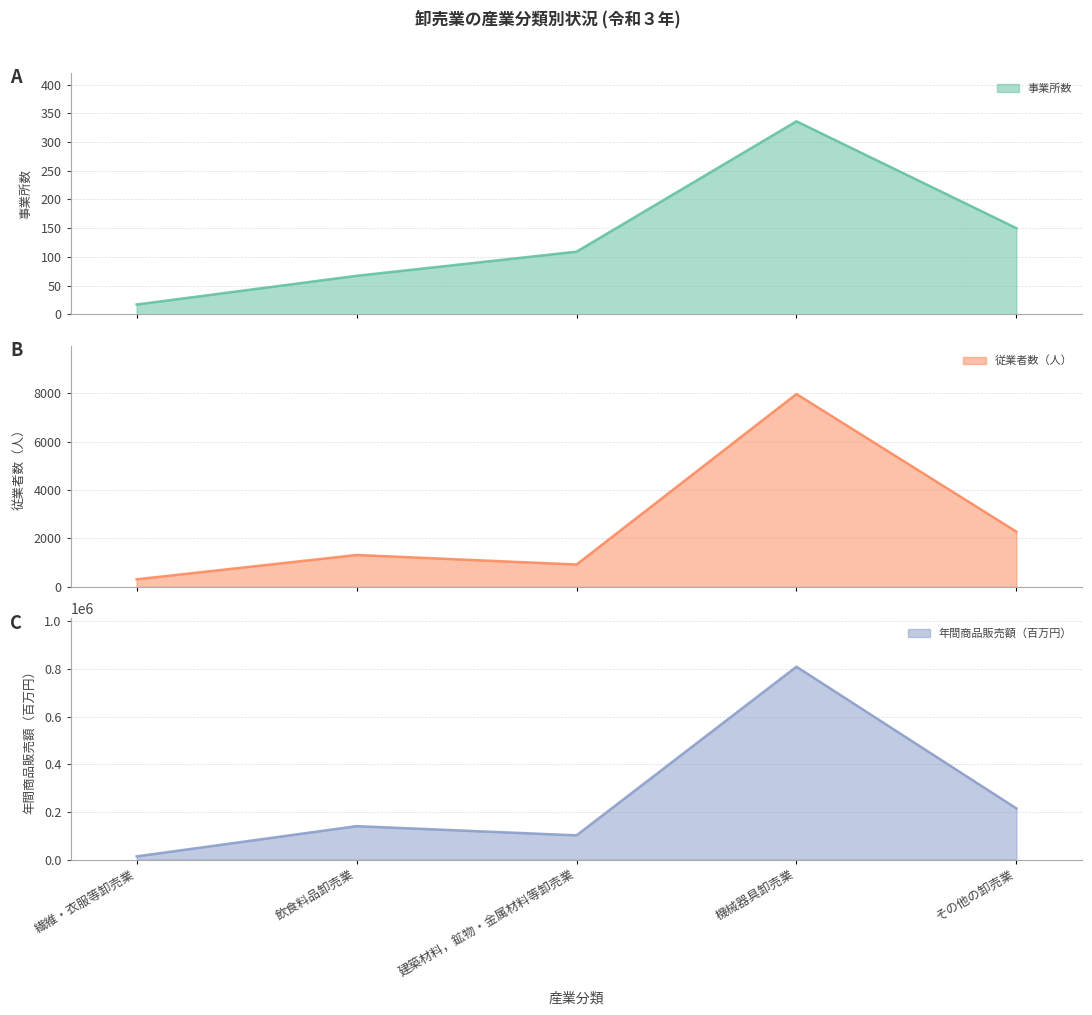

What value does the 事業所数 series have at 機械器具卸売業?

336